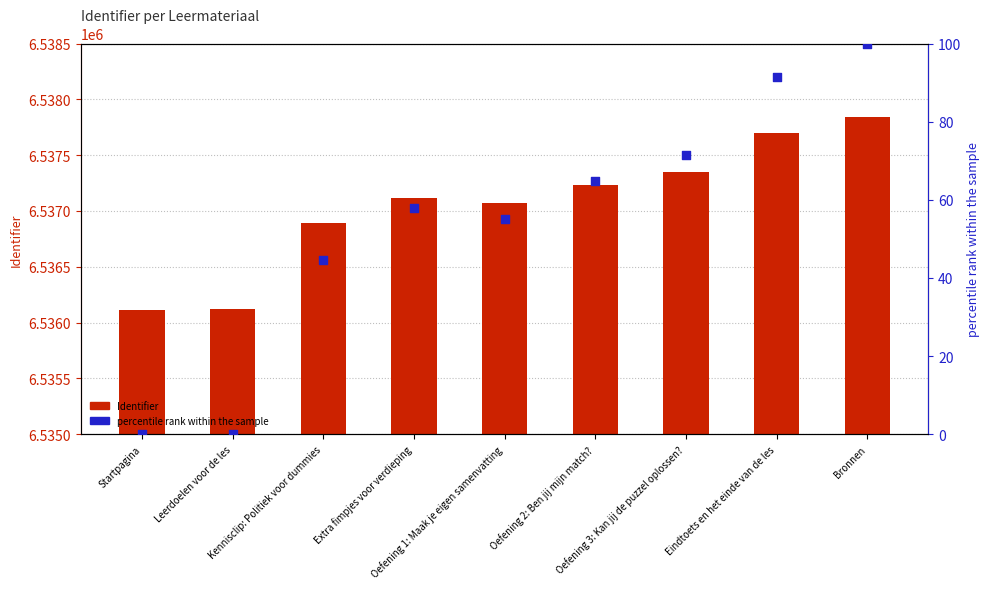

Which series has the largest Y range (max minus min)?

Identifier